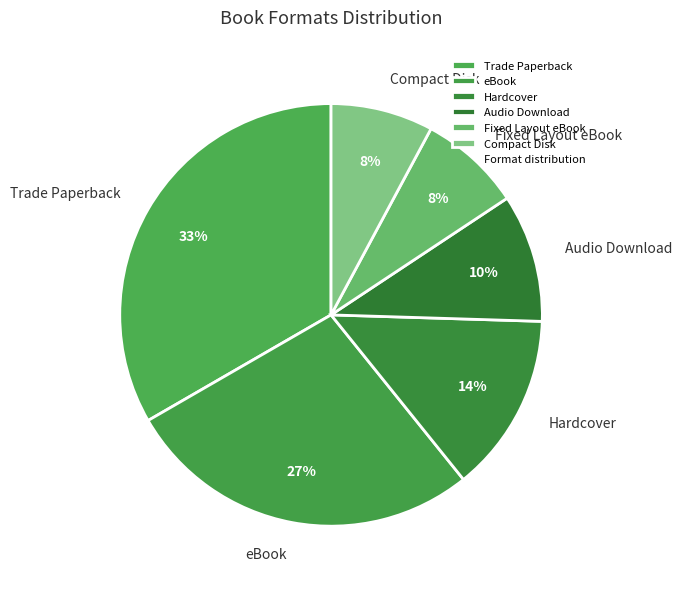

What is the largest slice in the pie chart?

Trade Paperback